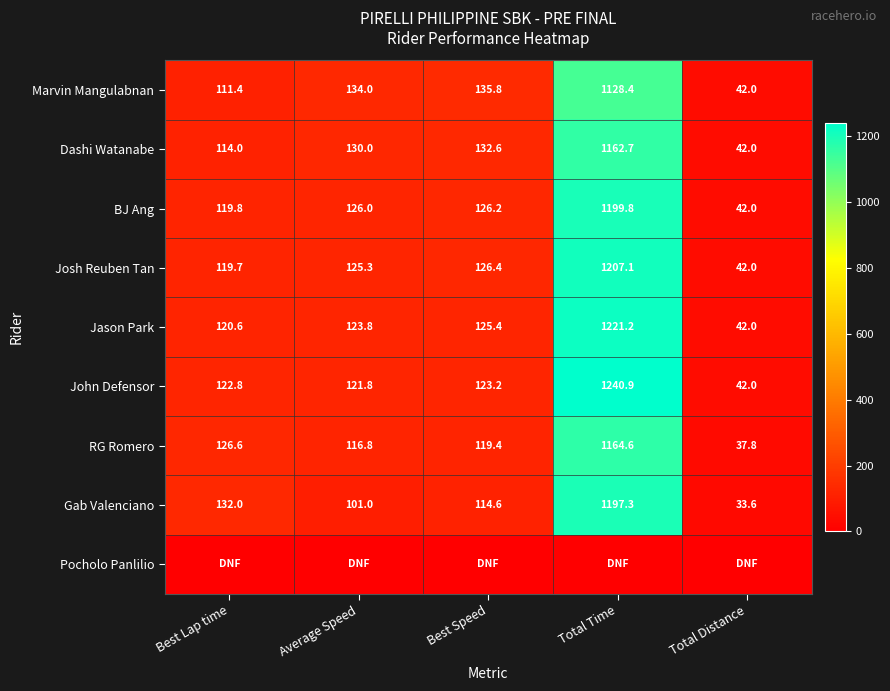

Where does the John Defensor series first go above 122?

Best Lap time